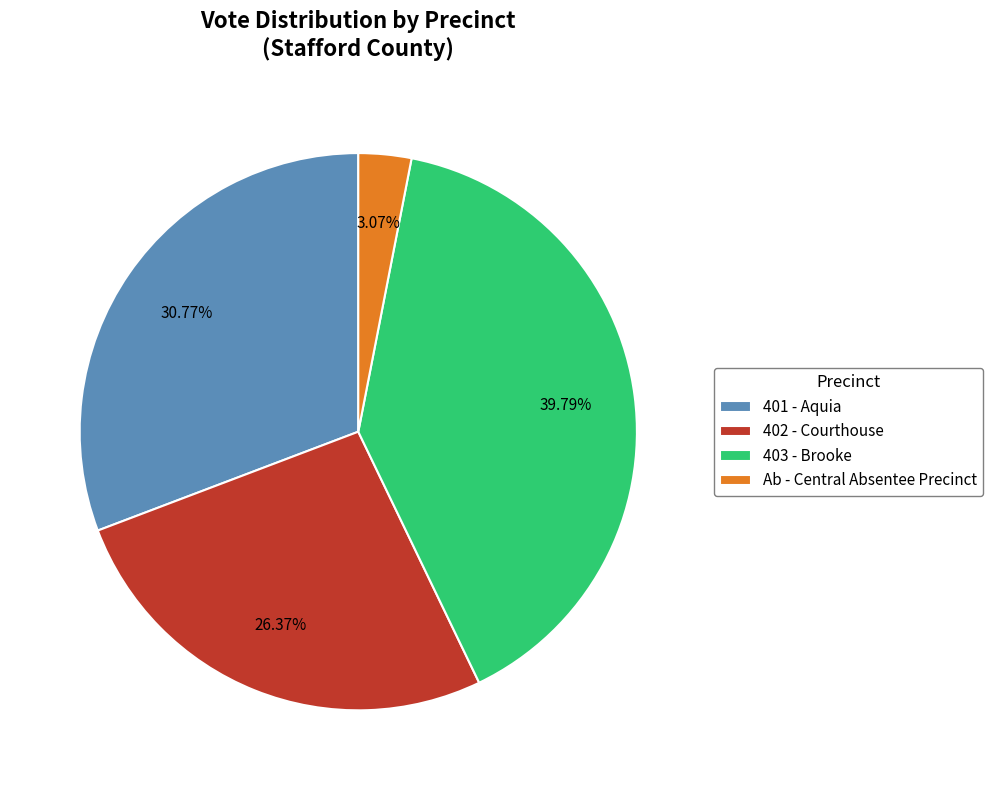

What is the ratio of the value at 403 - Brooke to the value at Ab - Central Absentee Precinct?

13.0